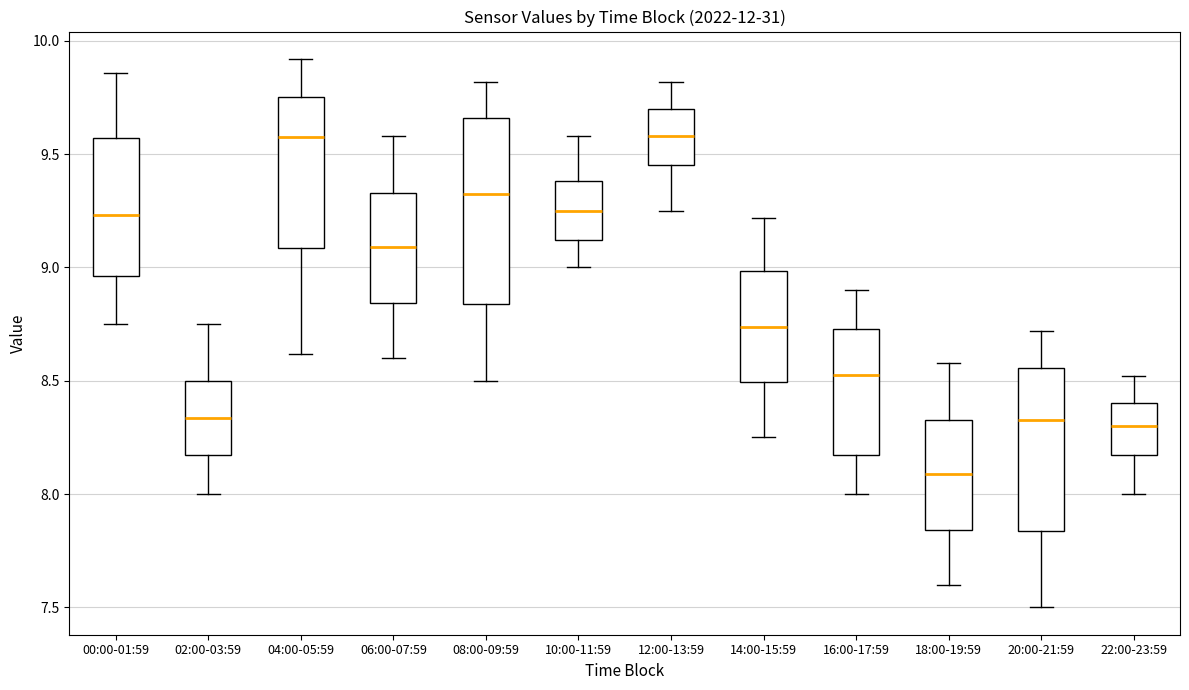

Reading left to right, read every box against the y-axis: the position of its median line, the range the box covers, and the ends of its whiskers. The values are not printed on the chart, so give them approximately, as read against the axis.

00:00-01:59: median 9.25, box 8.95 to 9.55, whiskers 8.75 to 9.85
02:00-03:59: median 8.35, box 8.15 to 8.50, whiskers 8.00 to 8.75
04:00-05:59: median 9.60, box 9.10 to 9.75, whiskers 8.60 to 9.90
06:00-07:59: median 9.10, box 8.85 to 9.35, whiskers 8.60 to 9.60
08:00-09:59: median 9.35, box 8.85 to 9.65, whiskers 8.50 to 9.80
10:00-11:59: median 9.25, box 9.10 to 9.40, whiskers 9.00 to 9.60
12:00-13:59: median 9.60, box 9.45 to 9.70, whiskers 9.25 to 9.80
14:00-15:59: median 8.75, box 8.50 to 9.00, whiskers 8.25 to 9.20
16:00-17:59: median 8.55, box 8.15 to 8.75, whiskers 8.00 to 8.90
18:00-19:59: median 8.10, box 7.85 to 8.35, whiskers 7.60 to 8.60
20:00-21:59: median 8.35, box 7.85 to 8.55, whiskers 7.50 to 8.70
22:00-23:59: median 8.30, box 8.15 to 8.40, whiskers 8.00 to 8.50